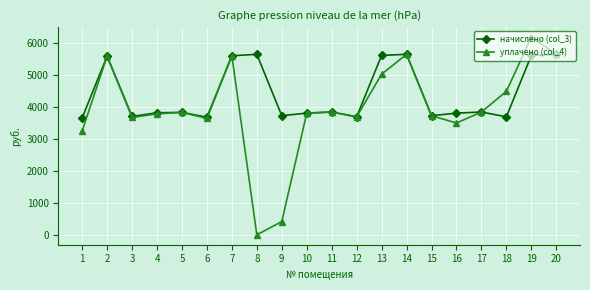

Between 6 and 20, which series saw the biggest shift?

уплачено (col_4)